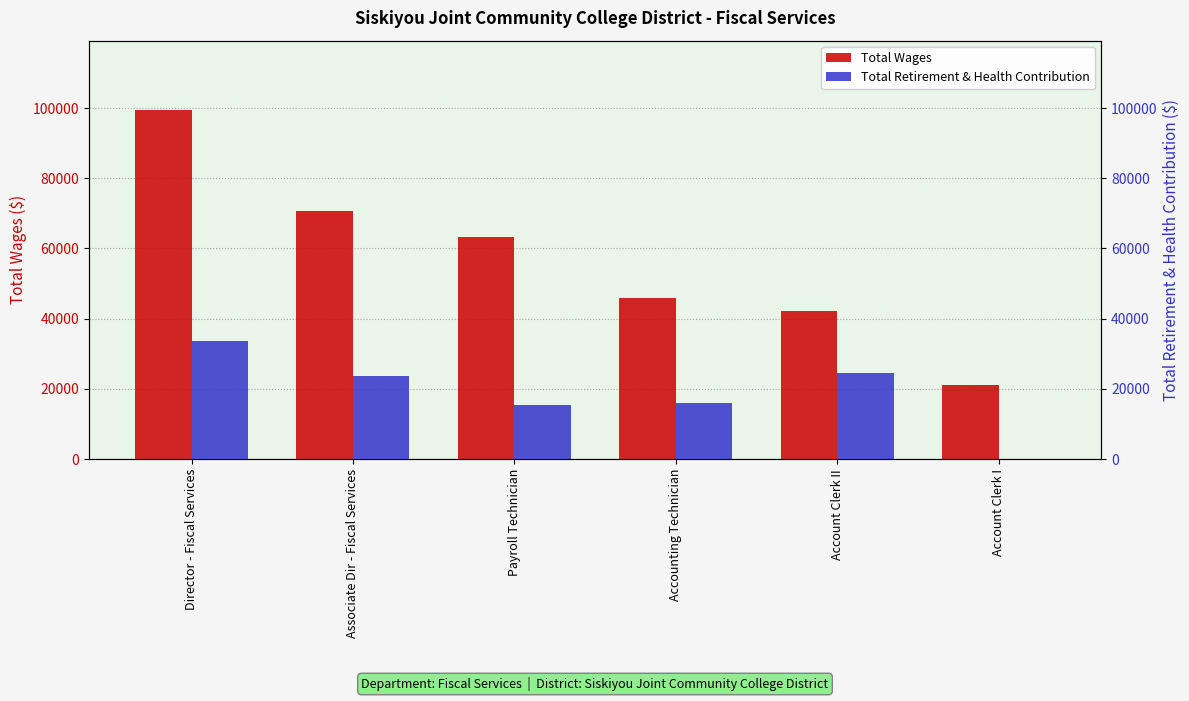

What are all the series names shown in the legend?

Total Wages, Total Retirement & Health Contribution